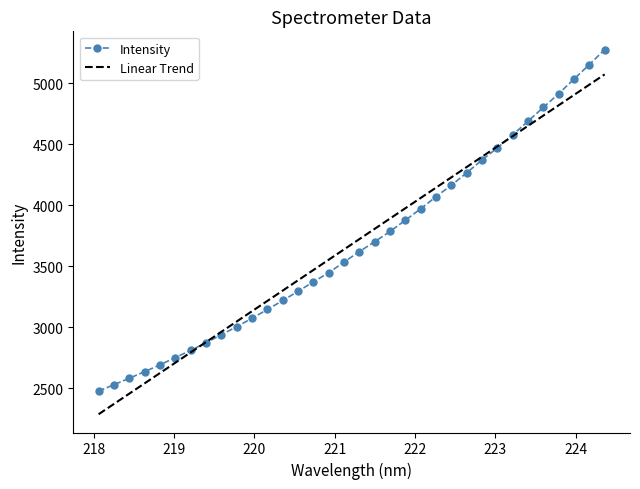

What is the smallest value displayed?

2284.8